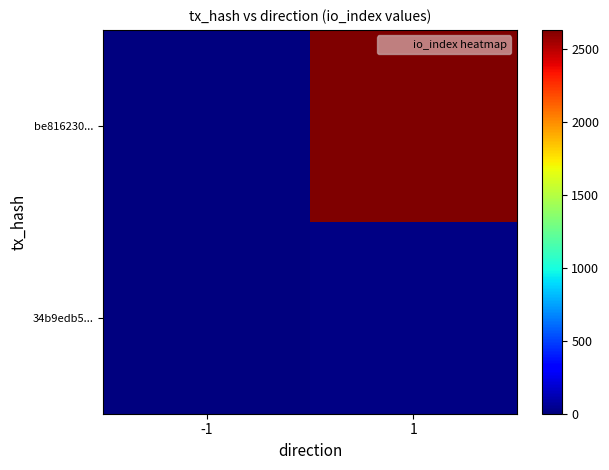

Rank the series at -1 from lowest to highest value.

be816230..., 34b9edb5...